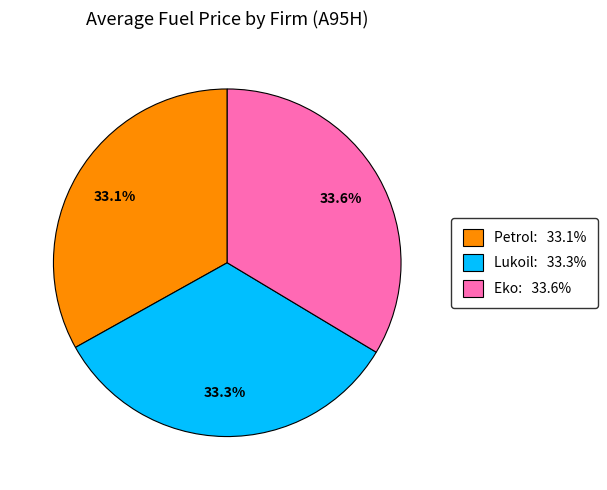

Is there a majority slice in this chart?

No